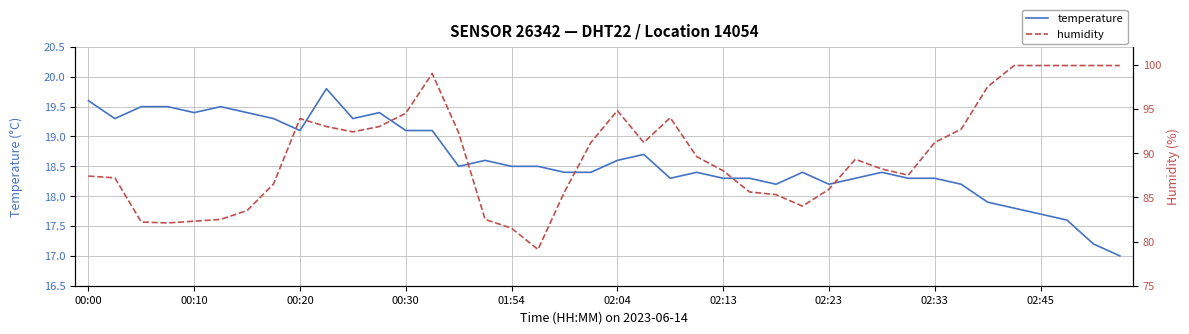

True or false: temperature and humidity cross at least once.

False